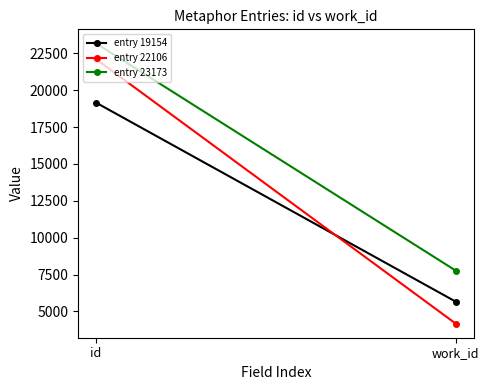

Rank the categories by entry 23173 value from highest to lowest.

id, work_id